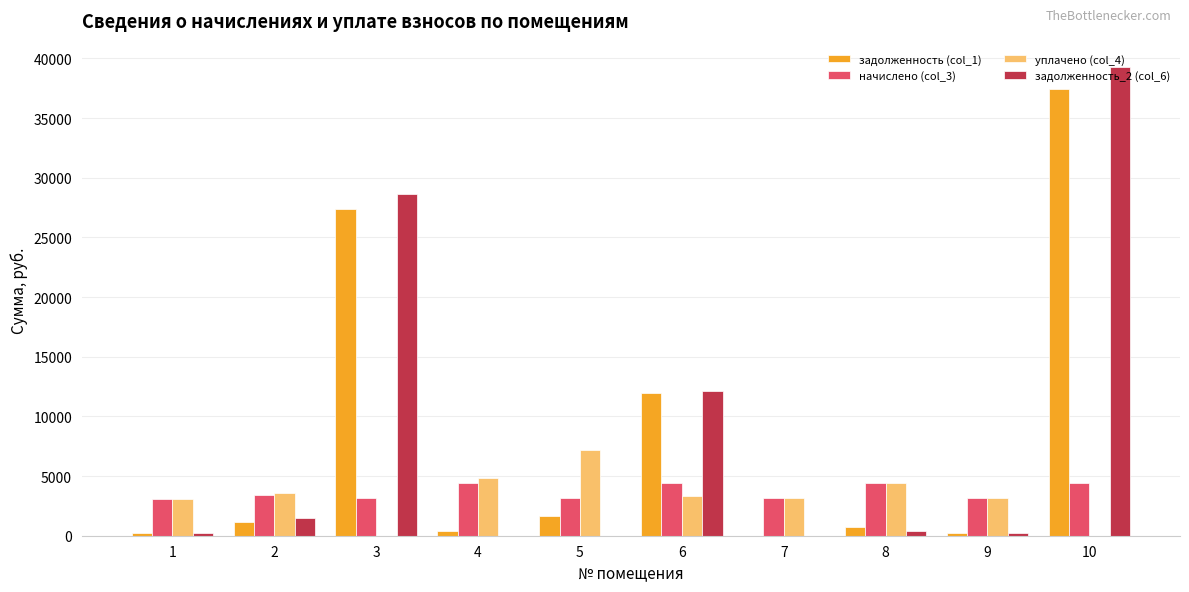

Between 6 and 7, which series saw the biggest shift?

задолженность_2 (col_6)